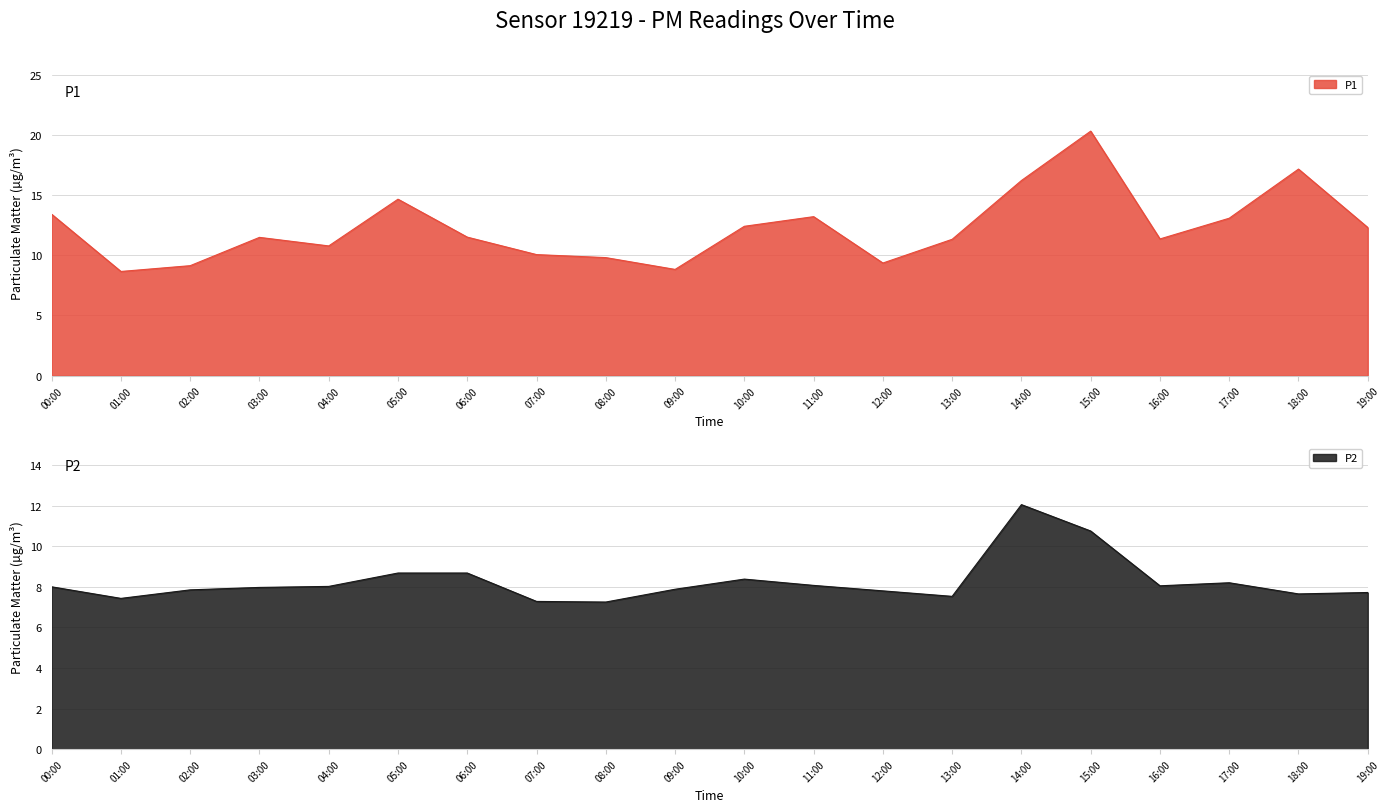

Between 05:00 and 16:00, which is larger?

05:00